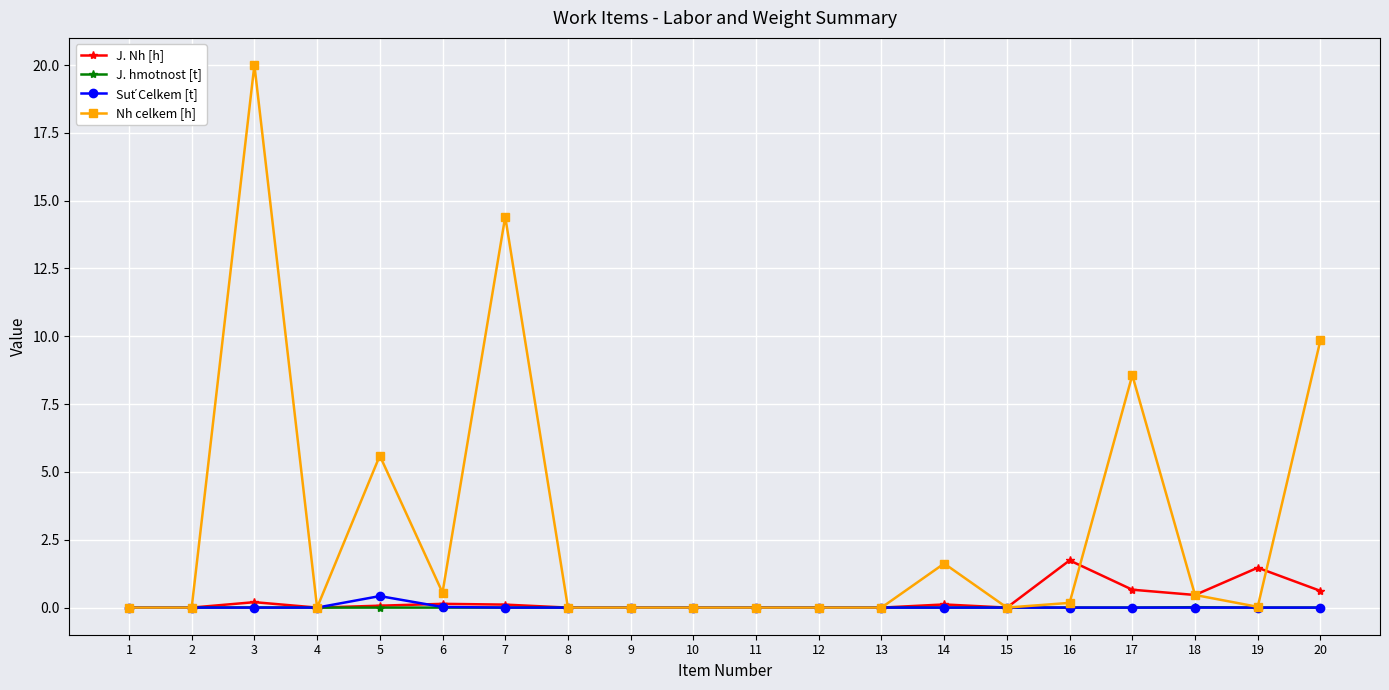

What is the difference between the second highest and second lowest values in the J. Nh [h] series?

1.5